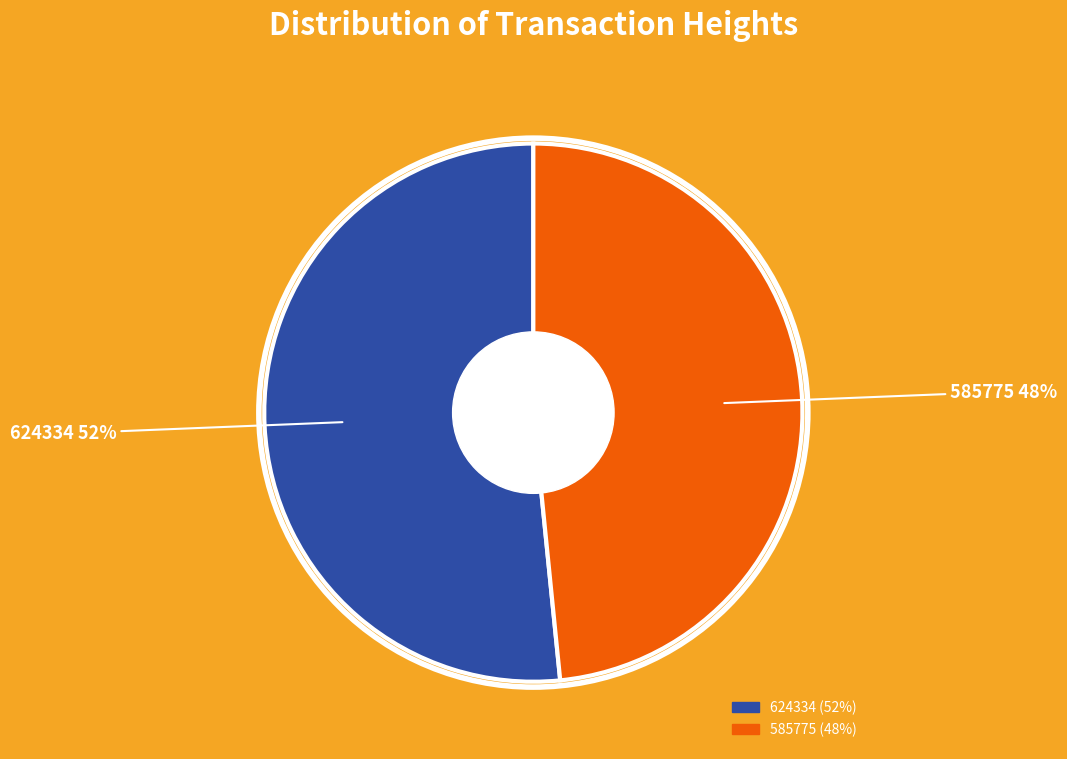

Which slice represents more than half of the pie?

624334